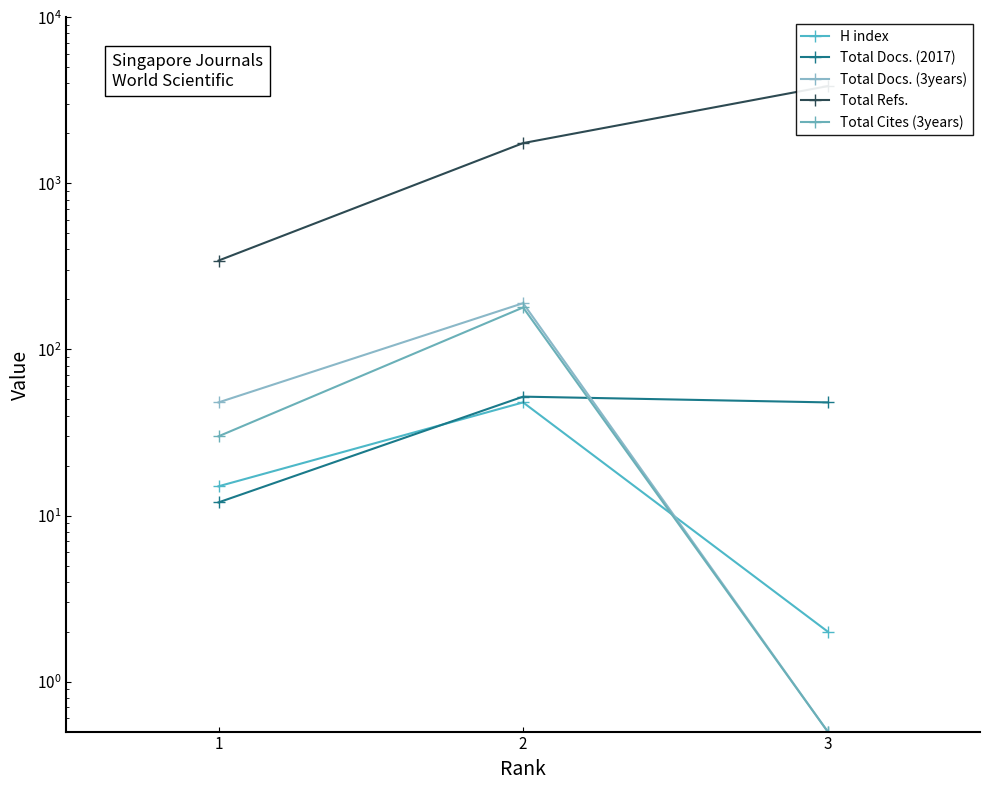

What is the spread (max minus min) of values at 3?

3852.5